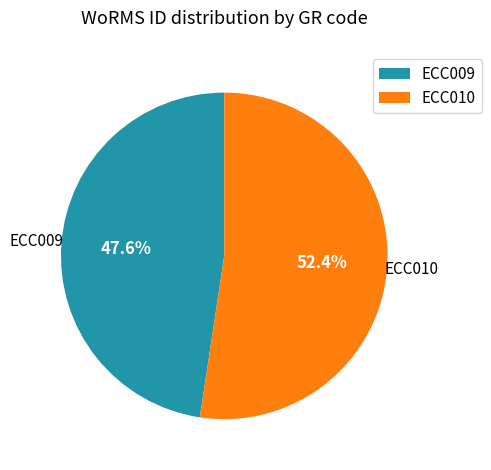

Which has a higher value, ECC009 or ECC010?

ECC010